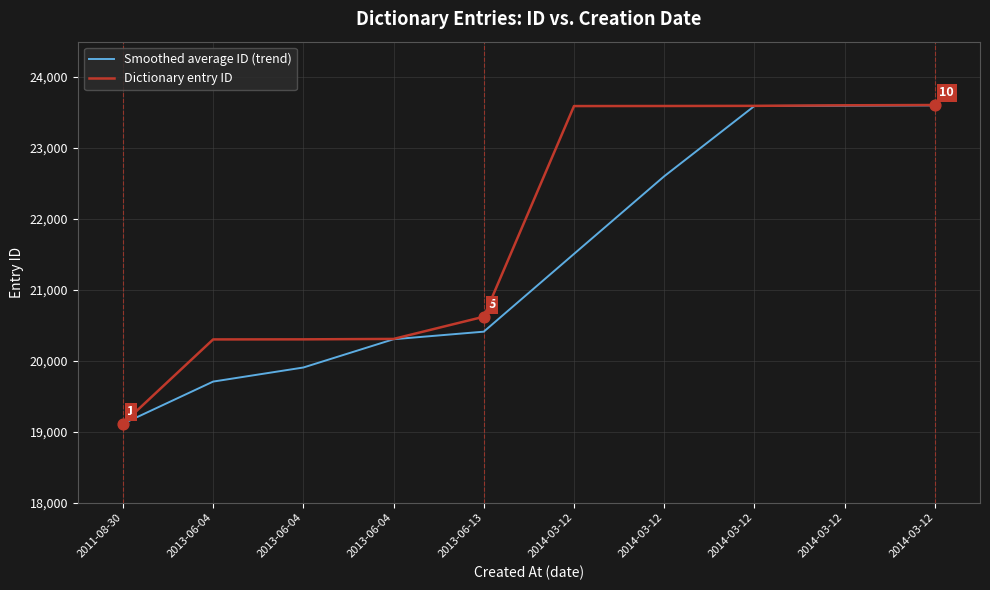

What is the total value across all series at 2013-06-04?

40009.5